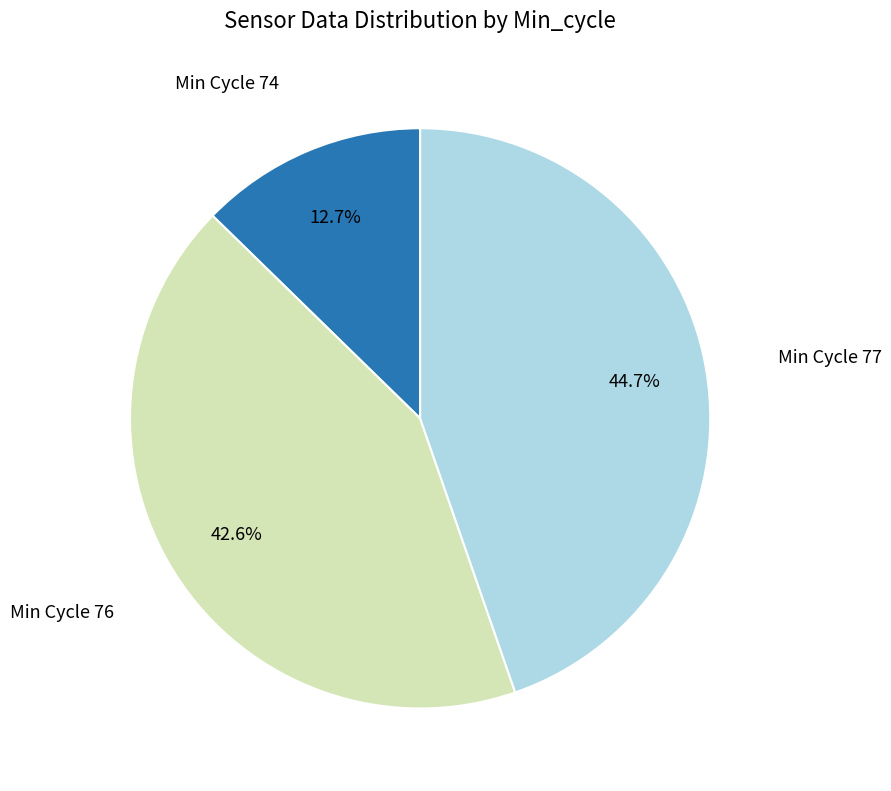

Is there a majority slice in this chart?

No